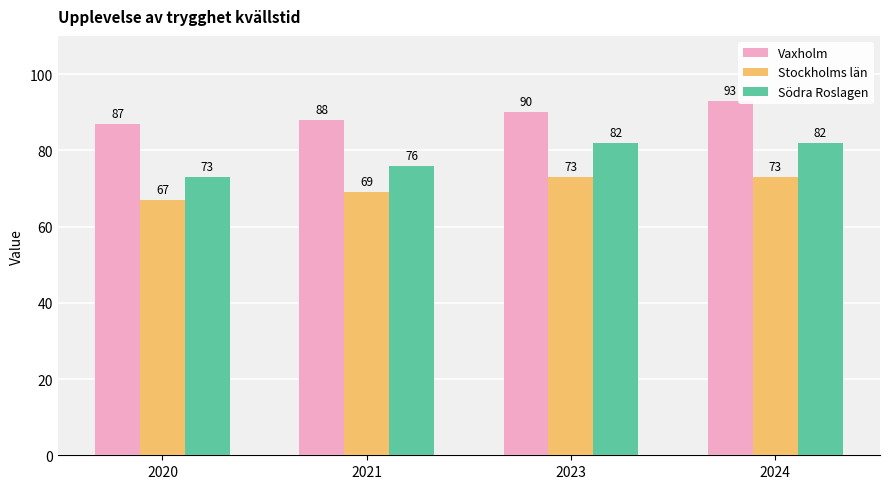

What value does the Vaxholm series have at 2020?

87